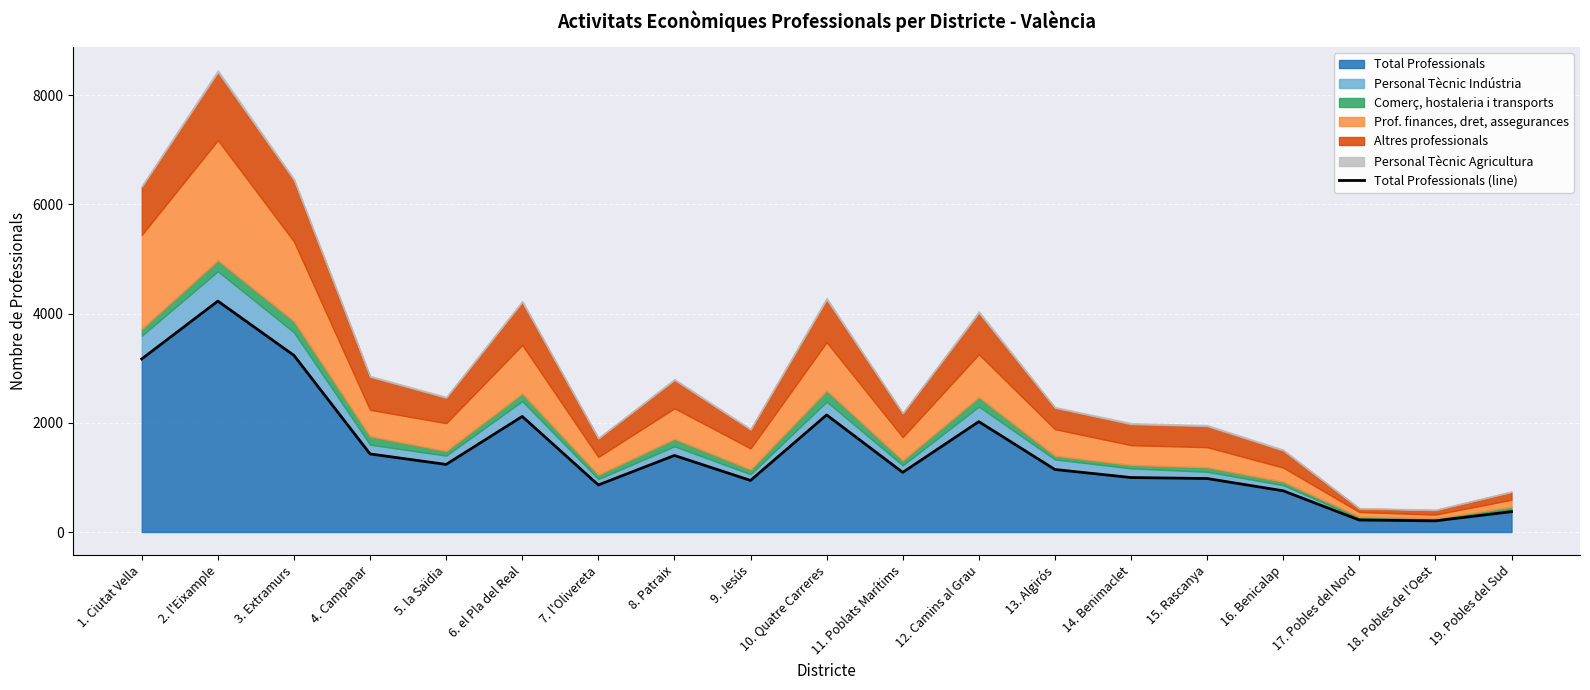

What is the lowest value of the Total Professionals series?

204